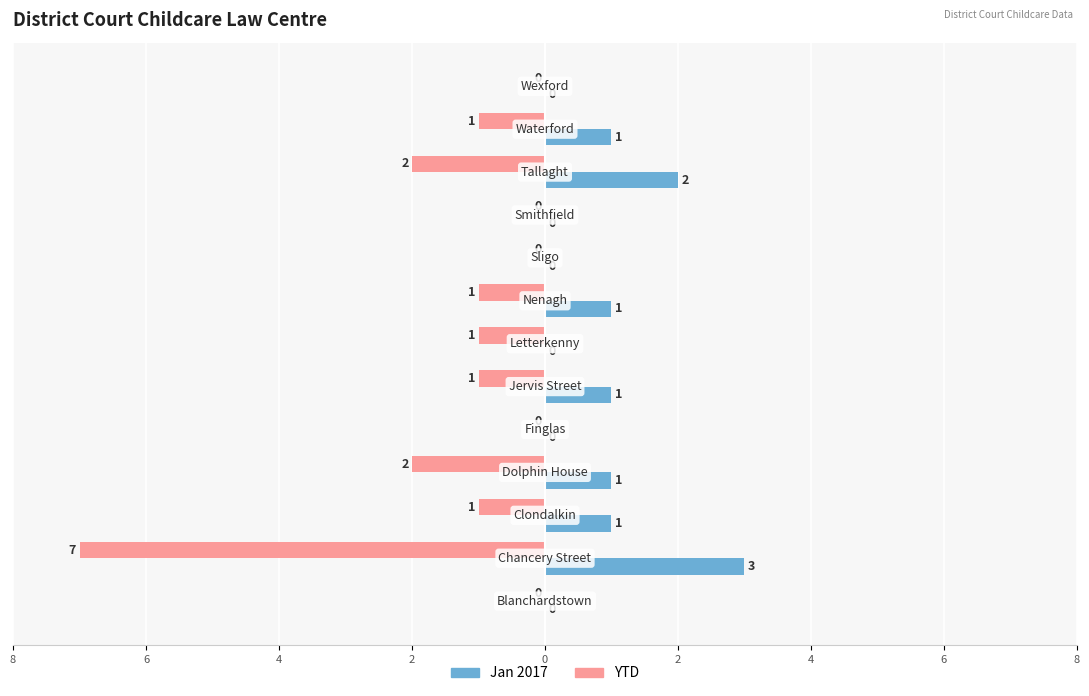

Count the Jan 2017 values in the range 0 to 1.

11